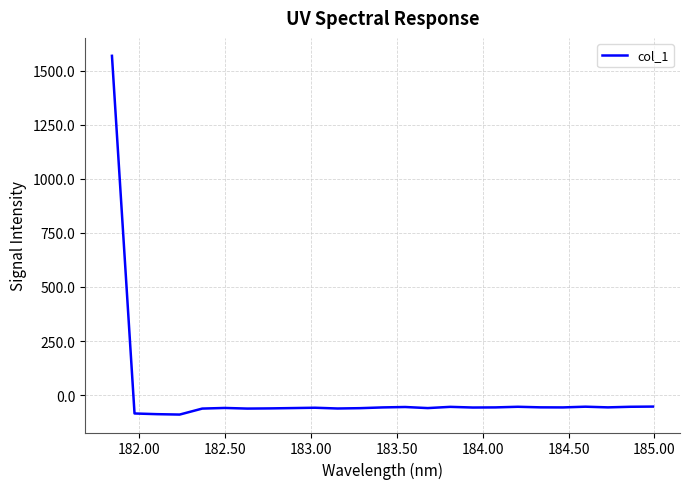

What is the difference between the maximum and minimum values?

1660.0